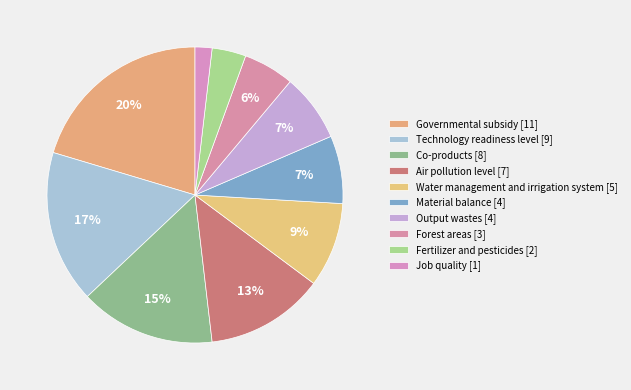

What percentage is the Air pollution level slice, to the nearest percent?

13%